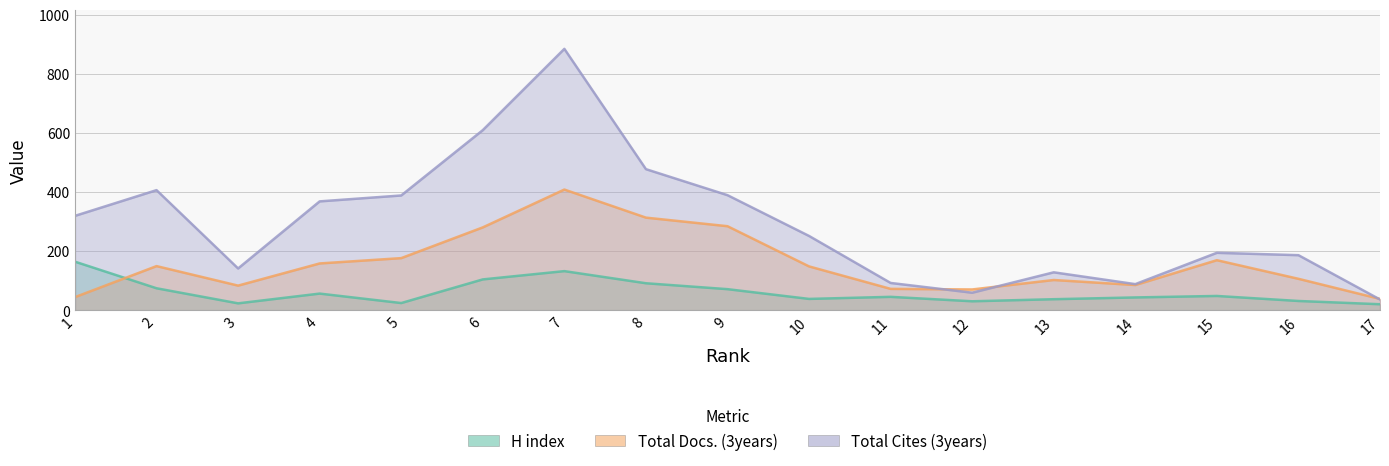

True or false: H index and Total Cites (3years) cross at least once.

False